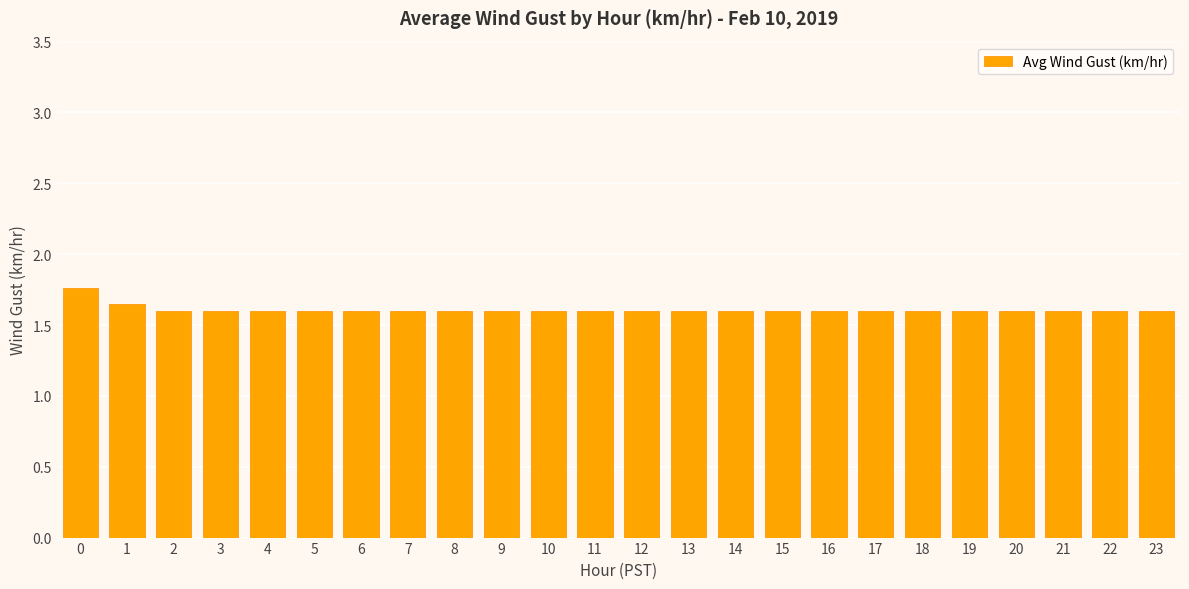

What is the sum of the values at 0 and 4?

3.4